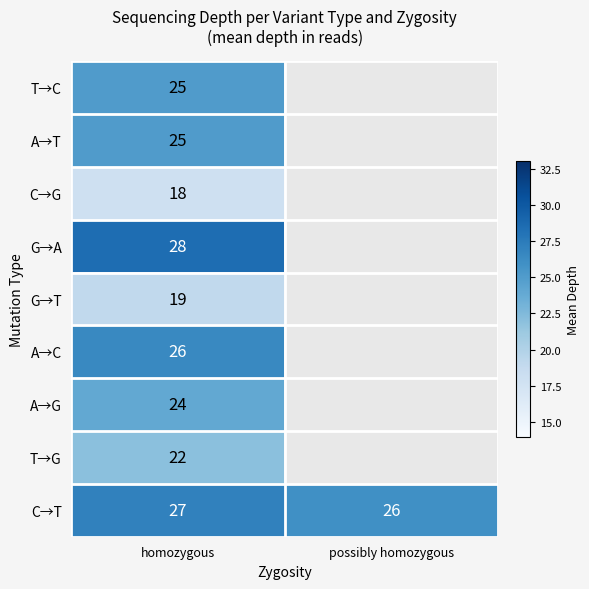

The value of C→T at possibly homozygous is 26. True or false?

True